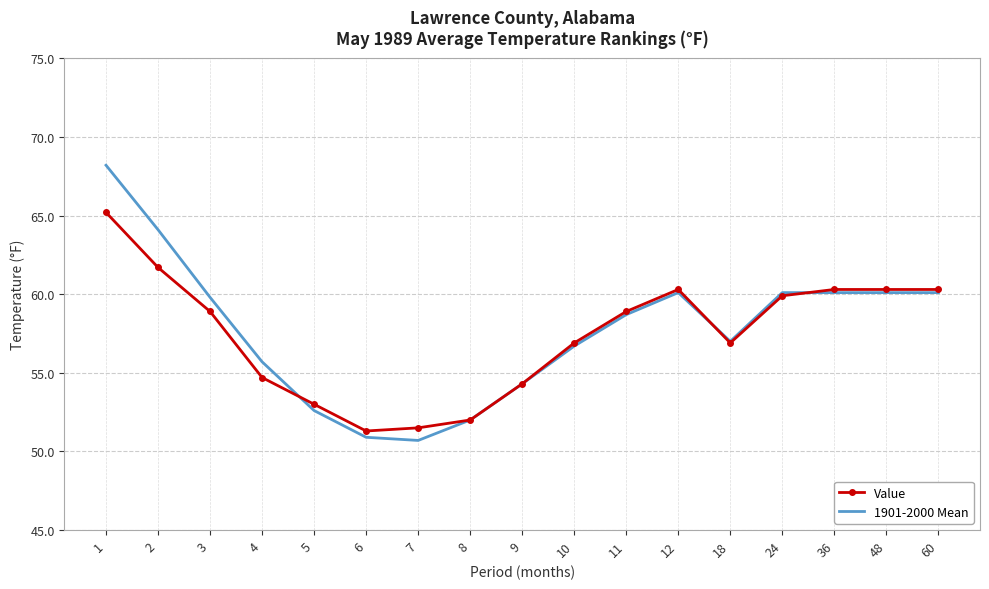

What is the average value of the Value series?

57.4